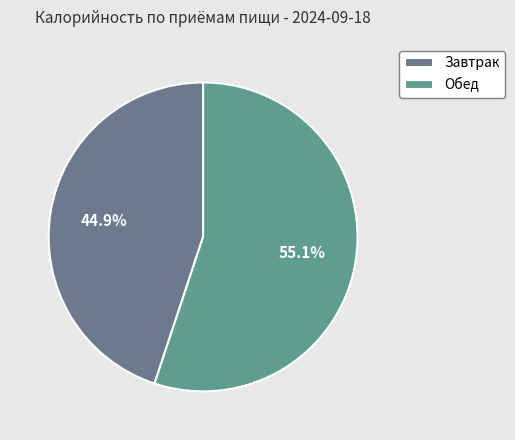

Count the number of slices in the pie.

2